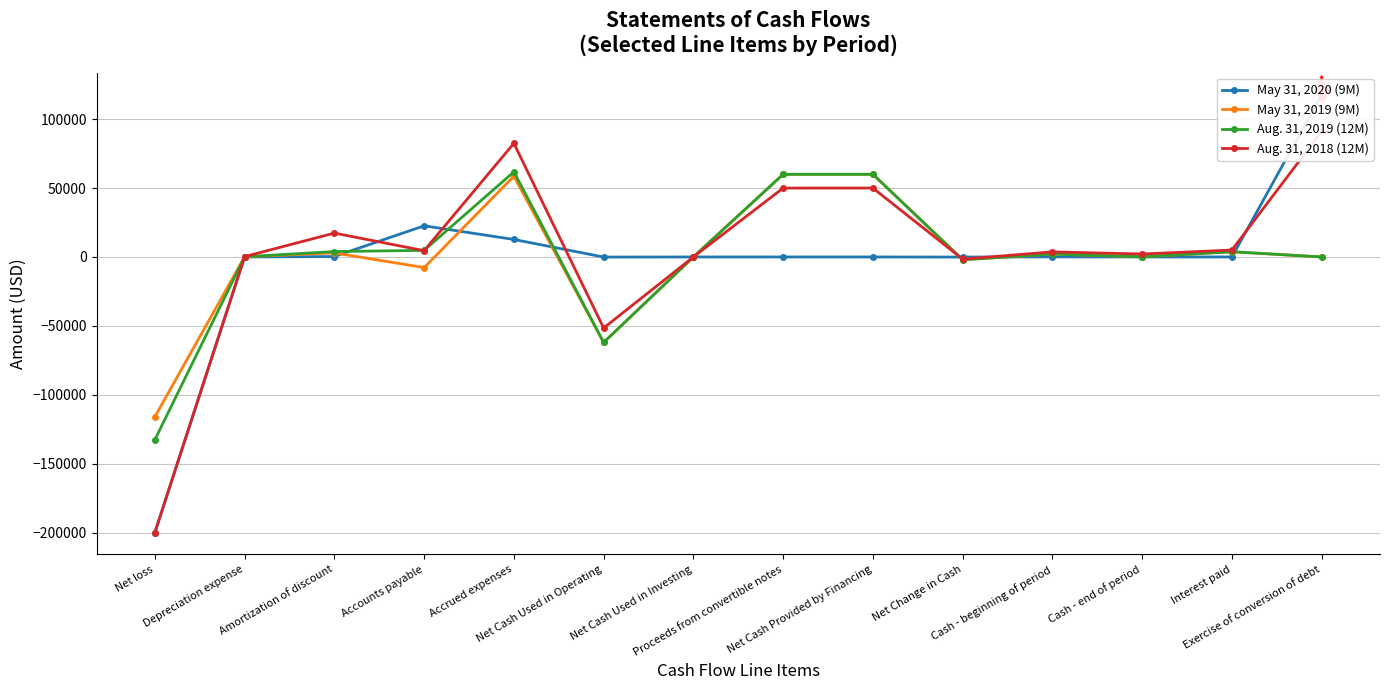

What is the maximum value shown in the chart?

117808